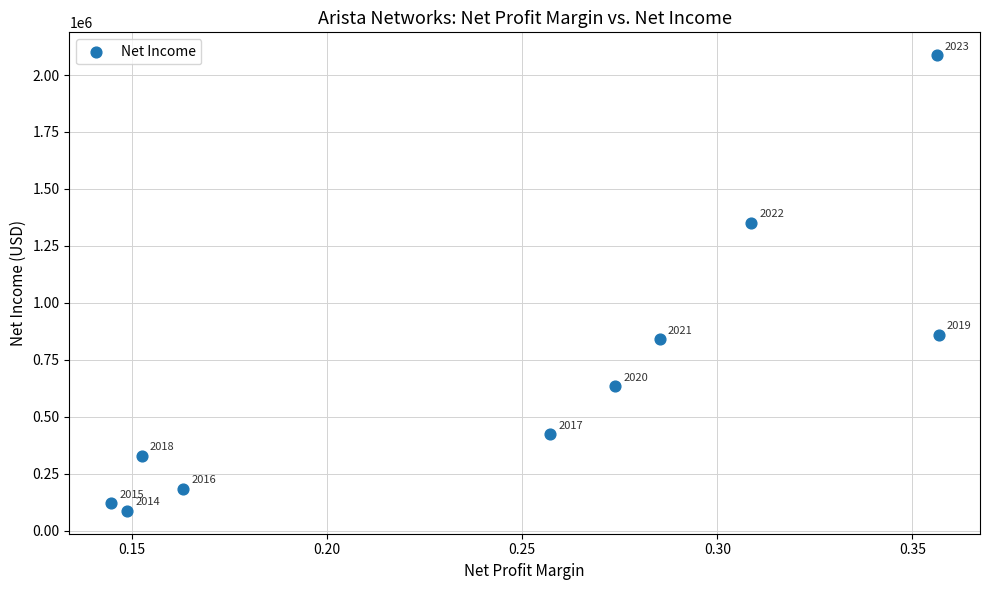

What Y value in the scatter plot is closest to 1087085?

859867